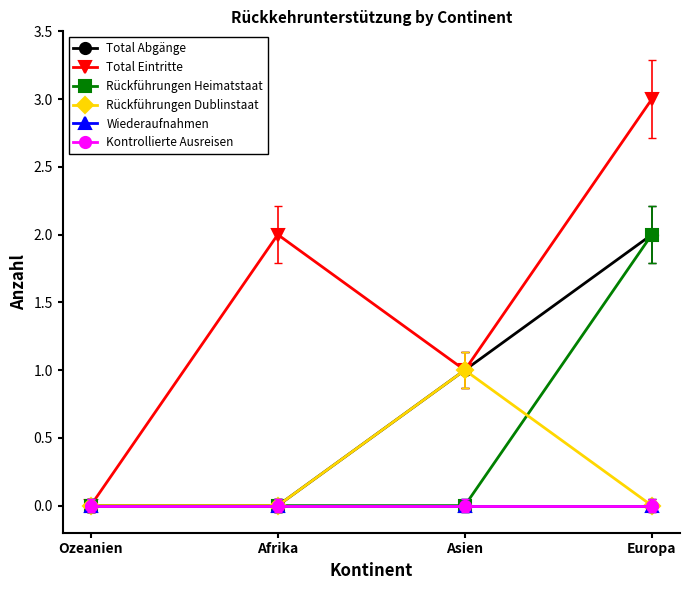

What is the label of the 2nd point from the right?

Asien